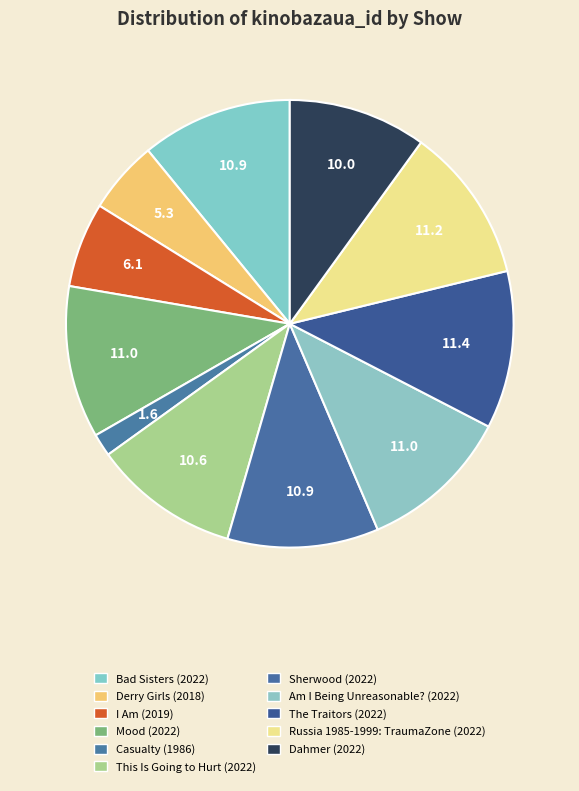

To the nearest percent, what is the difference between the Dahmer (2022) and Bad Sisters (2022) slice percentages?

1%